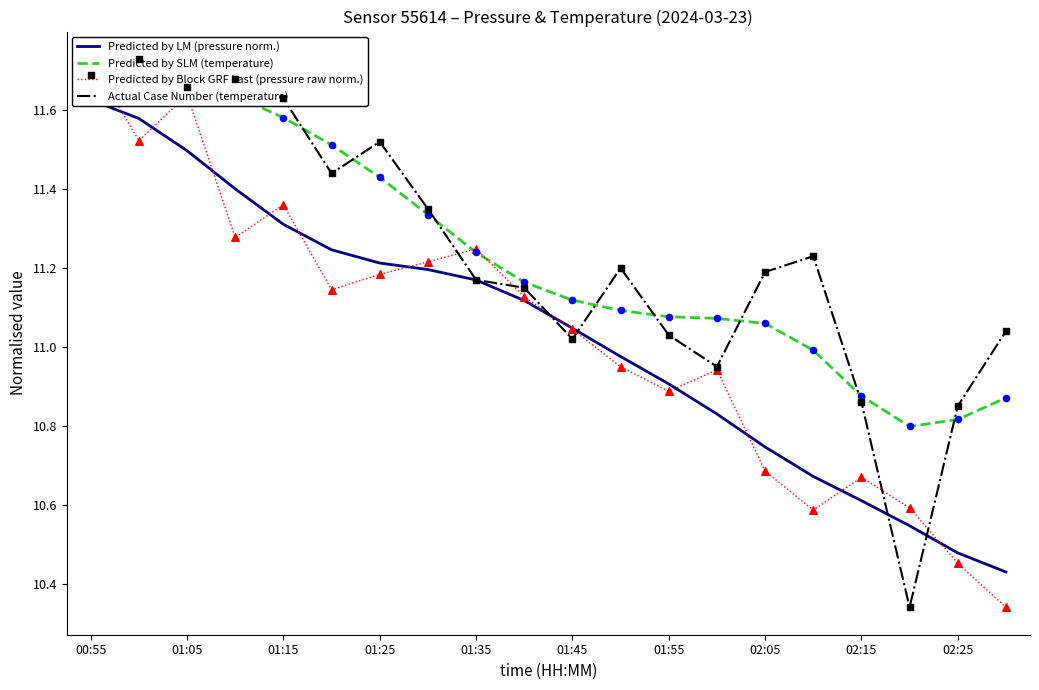

At which category is the sum across all series the highest?

00:55